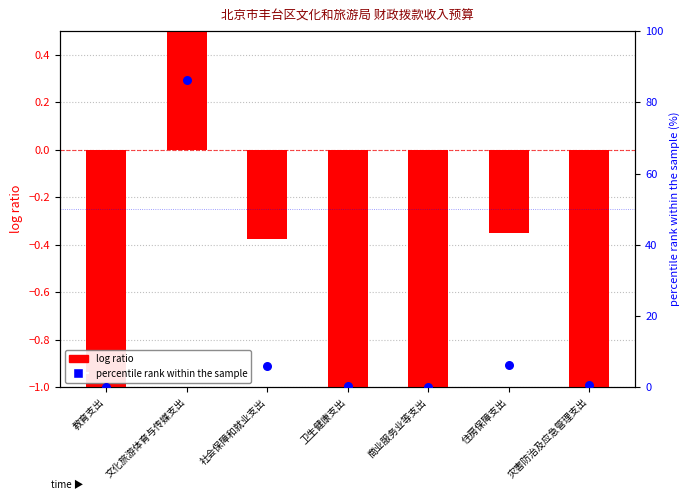

Which series contains the highest Y value?

percentile rank within the sample